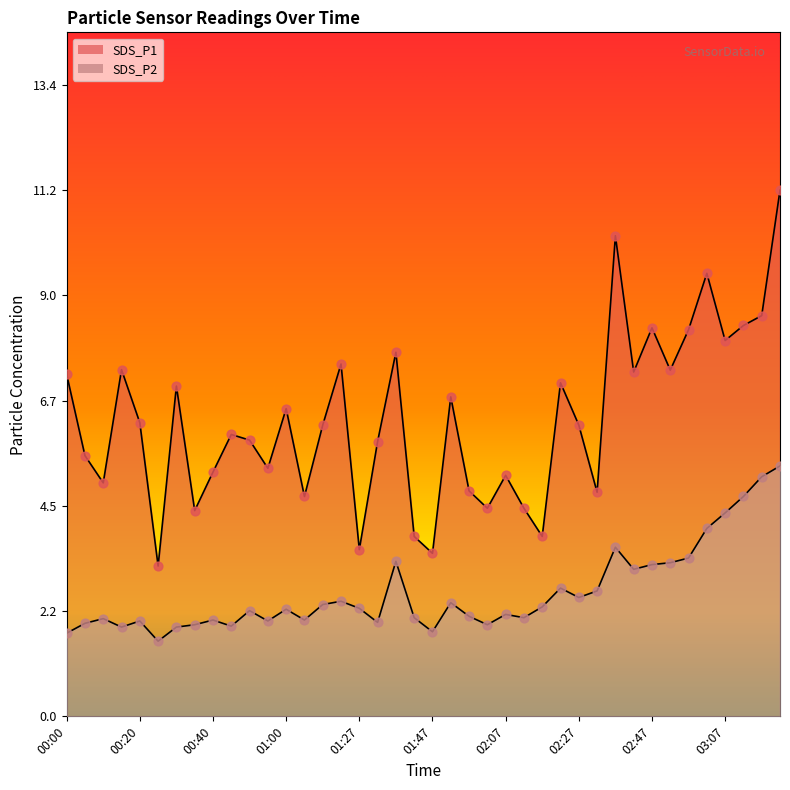

Which series has the widest spread of Y values?

SDS_P1